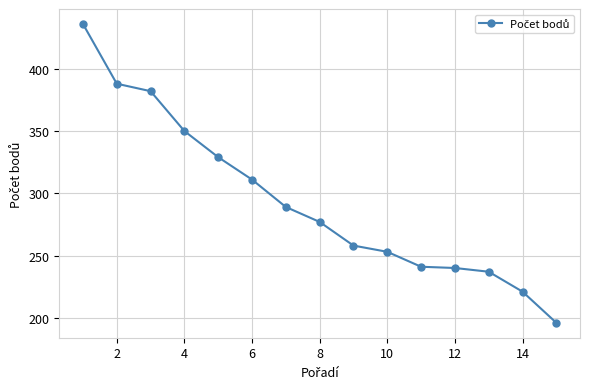

What is the minimum value shown in the chart?

196